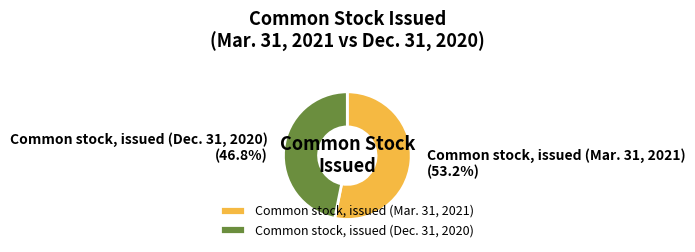

True or false: Common stock, issued (Mar. 31, 2021) accounts for 63% of the total.

False